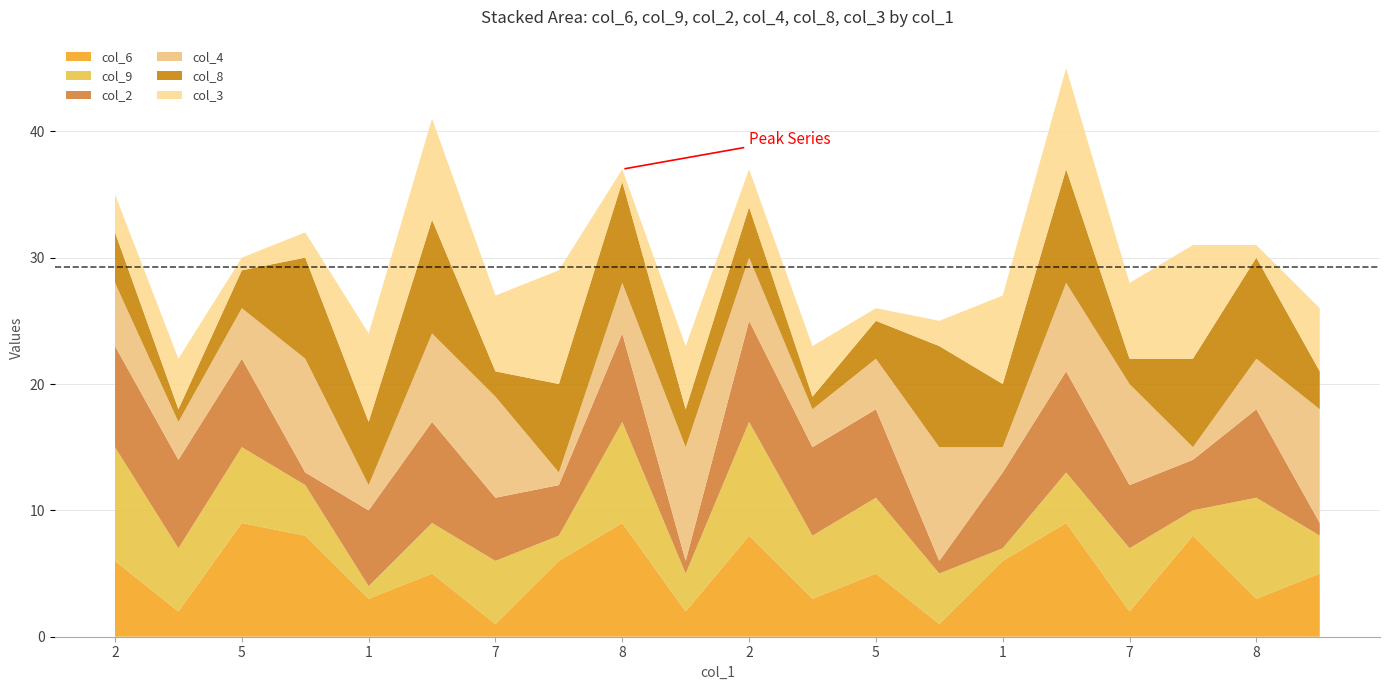

Reading right to left, list all the values displayed in this chart.

col_6: 2=5	8=3	3=8	7=2	9=9	1=6	4=1	5=5	6=3	2=8	2=2	8=9	3=6	7=1	9=5	1=3	4=8	5=9	6=2	2=6
col_9: 2=3	8=8	3=2	7=5	9=4	1=1	4=4	5=6	6=5	2=9	2=3	8=8	3=2	7=5	9=4	1=1	4=4	5=6	6=5	2=9
col_2: 2=1	8=7	3=4	7=5	9=8	1=6	4=1	5=7	6=7	2=8	2=1	8=7	3=4	7=5	9=8	1=6	4=1	5=7	6=7	2=8
col_4: 2=9	8=4	3=1	7=8	9=7	1=2	4=9	5=4	6=3	2=5	2=9	8=4	3=1	7=8	9=7	1=2	4=9	5=4	6=3	2=5
col_8: 2=3	8=8	3=7	7=2	9=9	1=5	4=8	5=3	6=1	2=4	2=3	8=8	3=7	7=2	9=9	1=5	4=8	5=3	6=1	2=4
col_3: 2=5	8=1	3=9	7=6	9=8	1=7	4=2	5=1	6=4	2=3	2=5	8=1	3=9	7=6	9=8	1=7	4=2	5=1	6=4	2=3